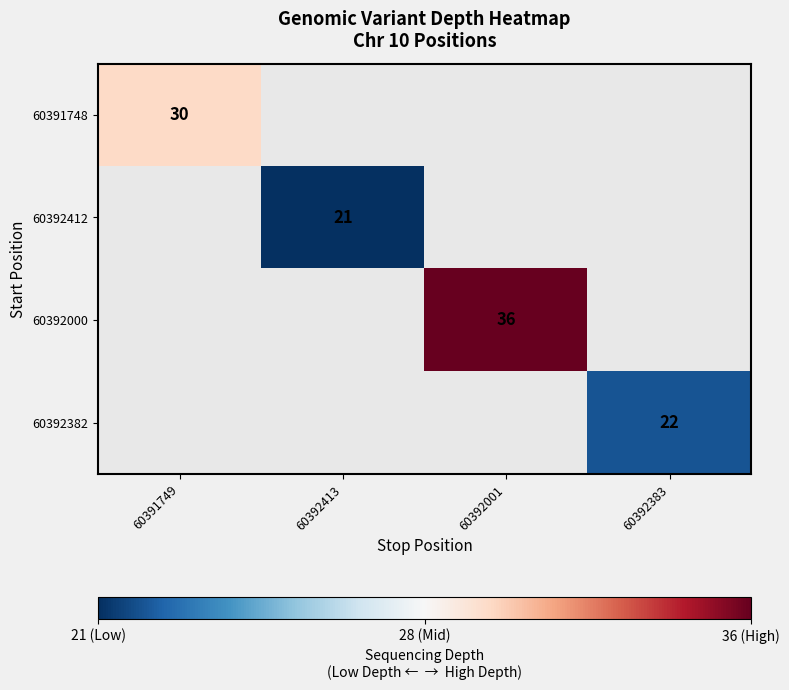

The value of 60392000 at 60392001 is 36. True or false?

True